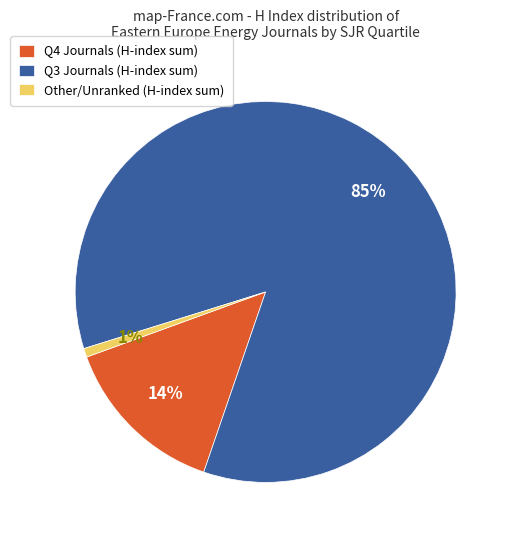

To the nearest percent, what portion does Q3 Journals (H-index sum) represent?

85%